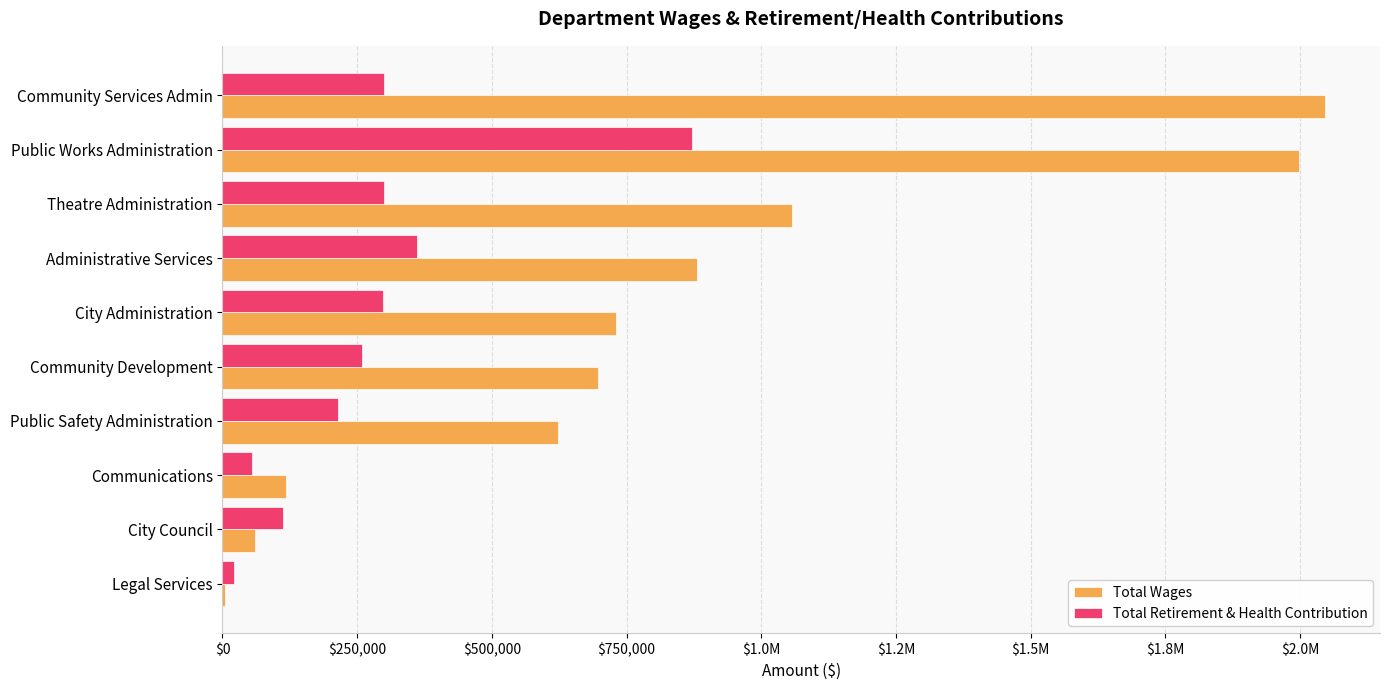

What are all the series names shown in the legend?

Total Wages, Total Retirement & Health Contribution